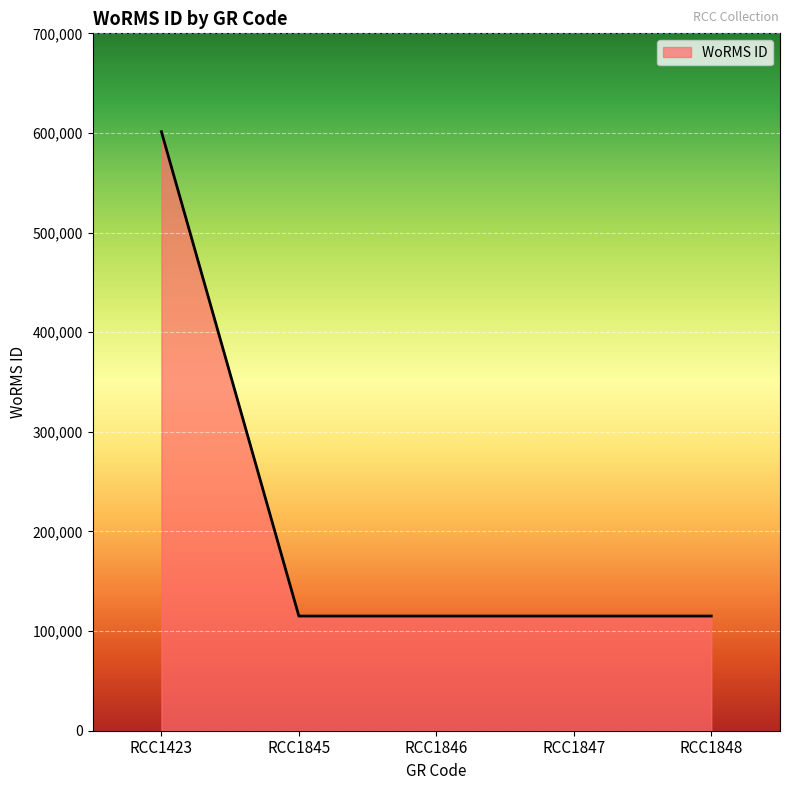

At which category does the chart reach its peak across all series?

RCC1423